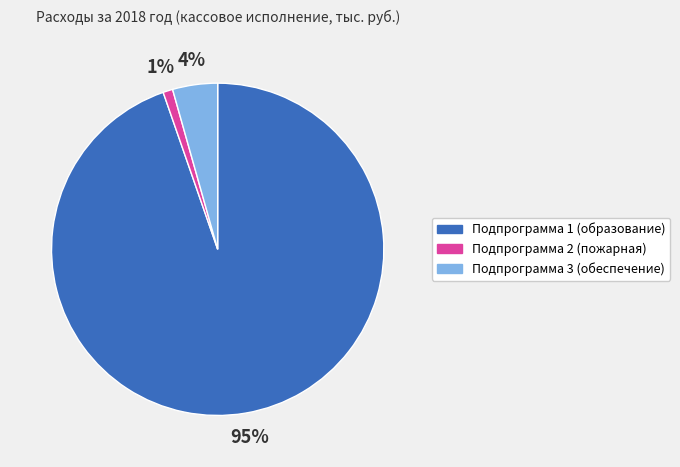

To the nearest percent, what is the average slice percentage?

33%